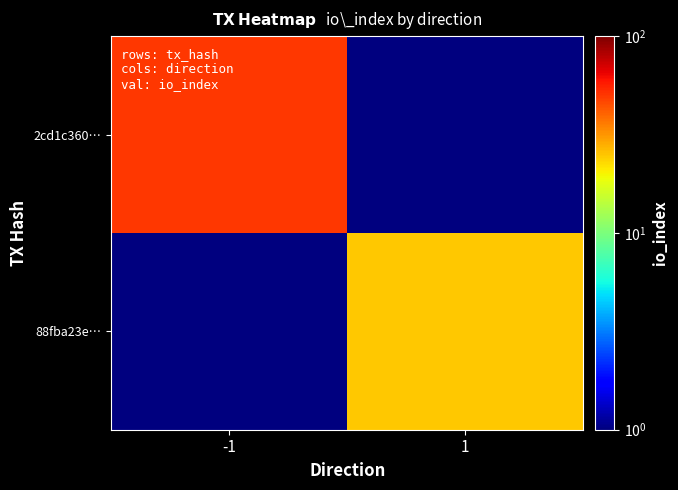

At how many categories does at least one series exceed 41?

1